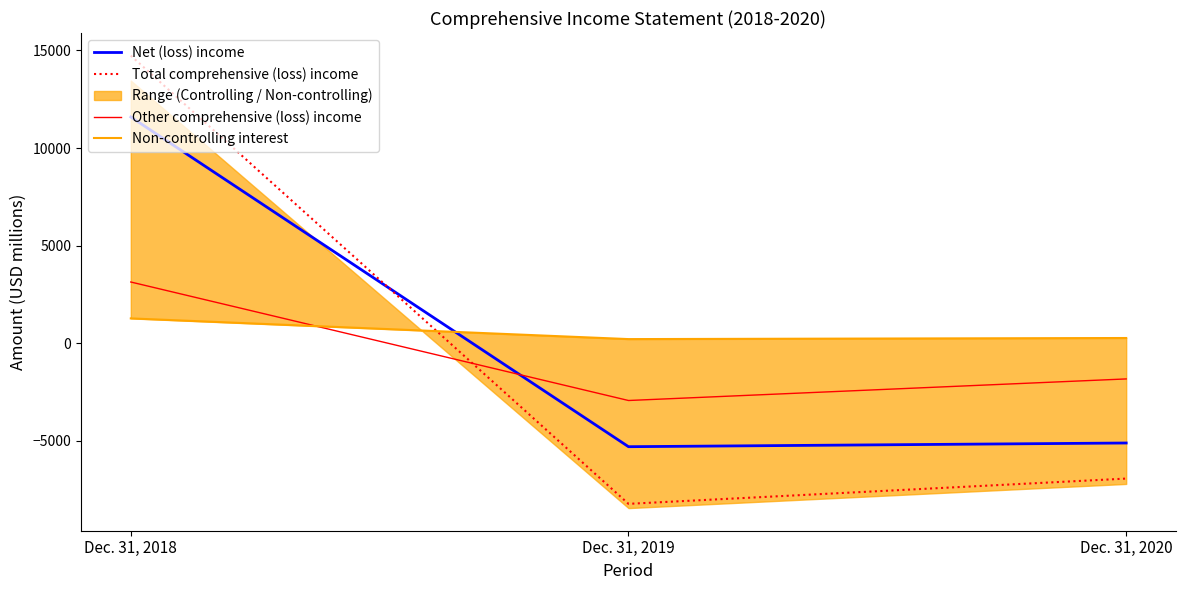

List the series in order of their peak value, lowest first.

Non-controlling interest, Other comprehensive (loss) income, Net (loss) income, Total comprehensive (loss) income